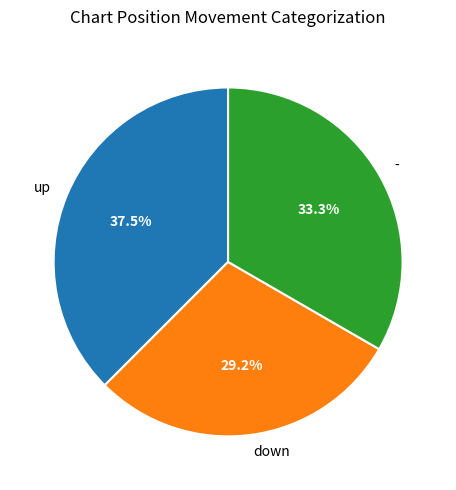

Approximately how many times larger is the value at - compared to down?

1.1